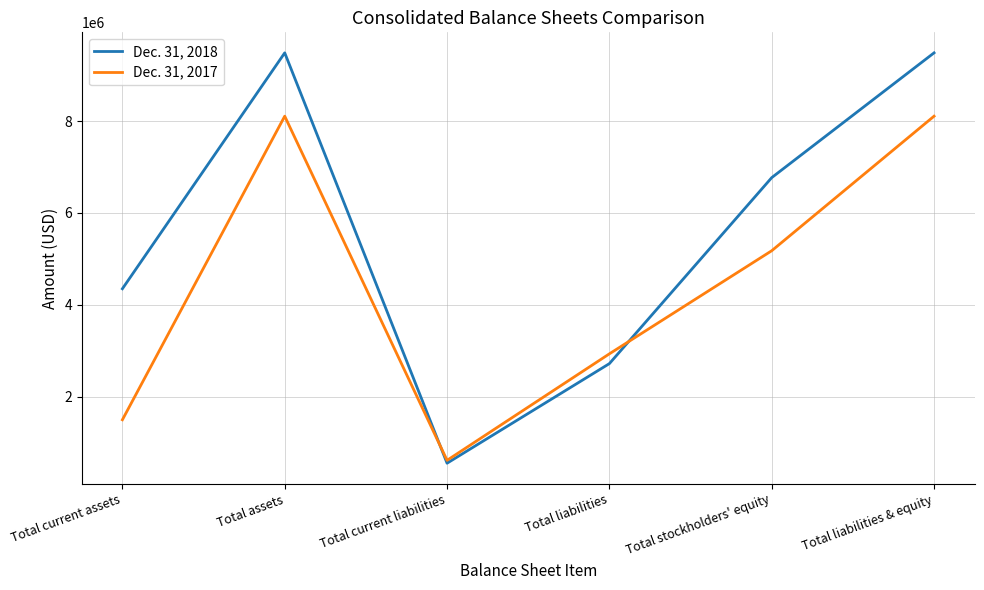

What are all the series names shown in the legend?

Dec. 31, 2018, Dec. 31, 2017